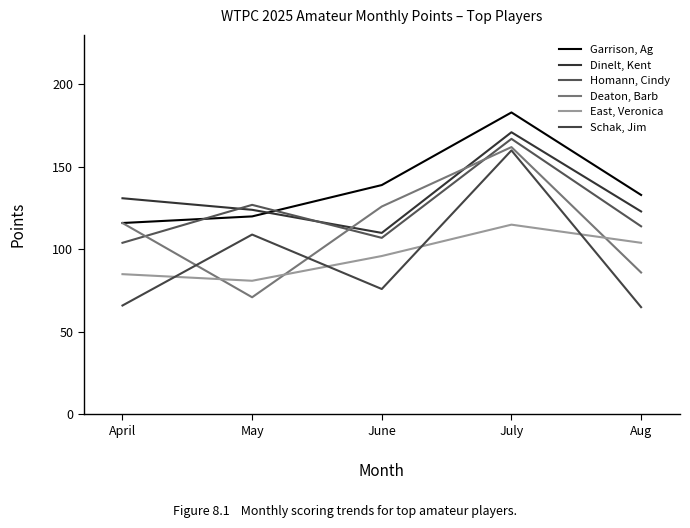

The value of Schak, Jim at April is 66. True or false?

True